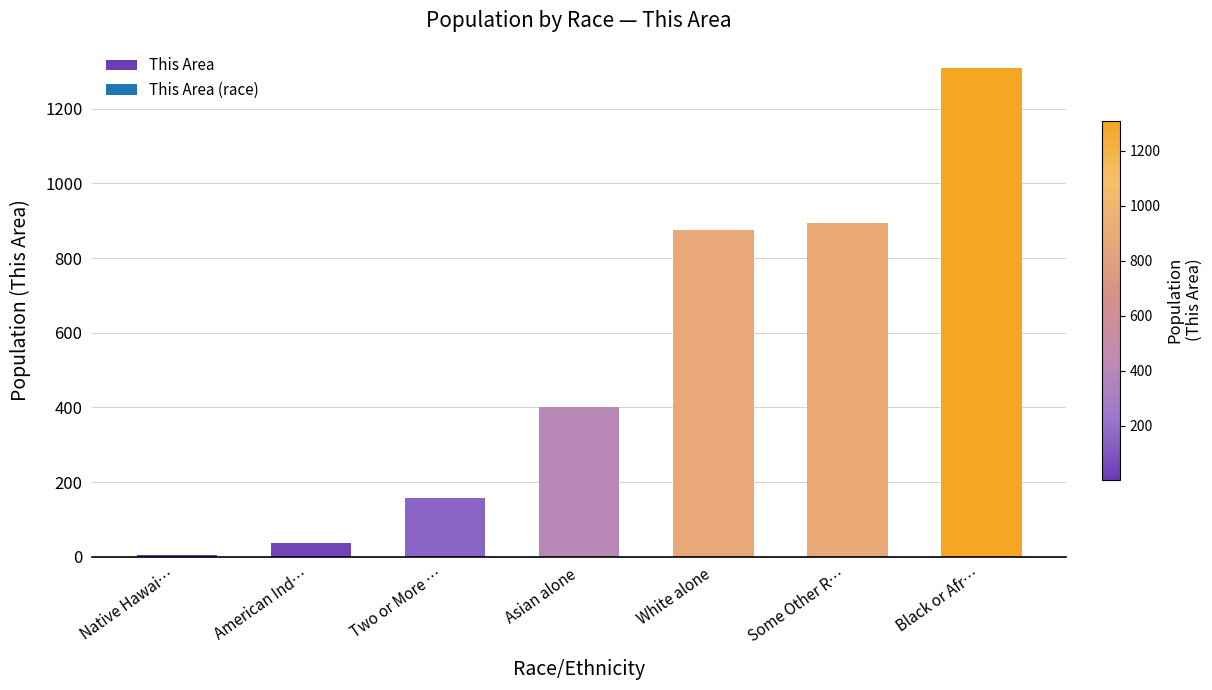

Approximately how many times larger is the value at American Ind… compared to Asian alone?

0.1